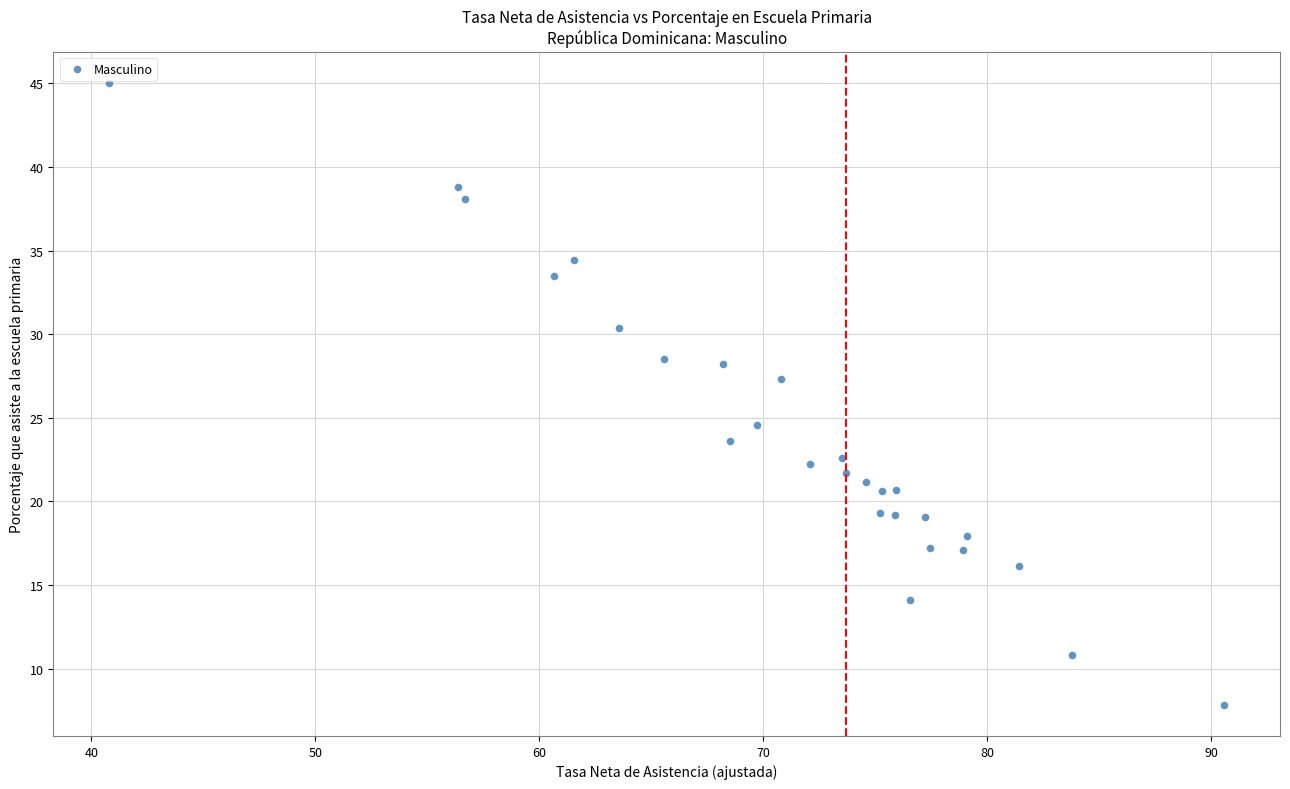

What is the range of X values (max minus min)?

49.8